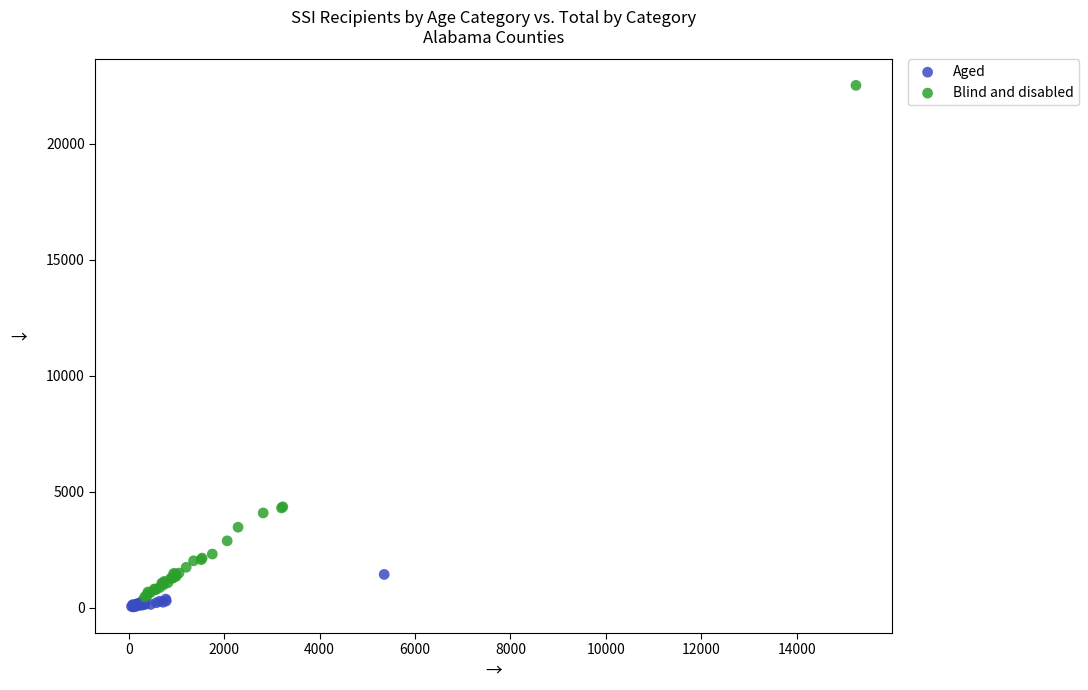

Which series has the widest spread of Y values?

Blind and disabled